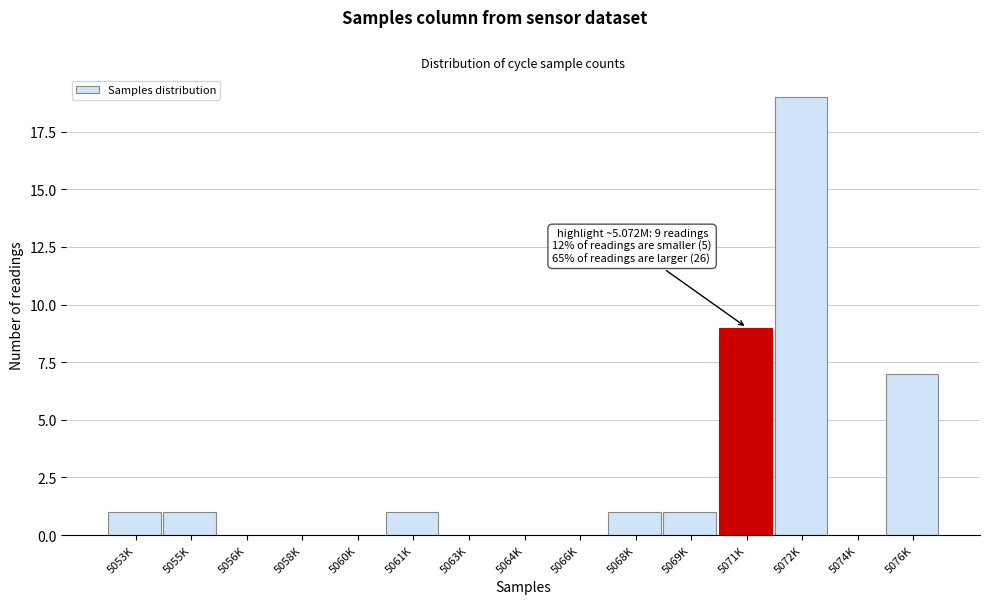

Reading left to right, extract all data points from this chart.

5053K=1	5055K=1	5056K=0	5058K=0	5060K=0	5061K=1	5063K=0	5064K=0	5066K=0	5068K=1	5069K=1	5071K=9	5072K=19	5074K=0	5076K=7